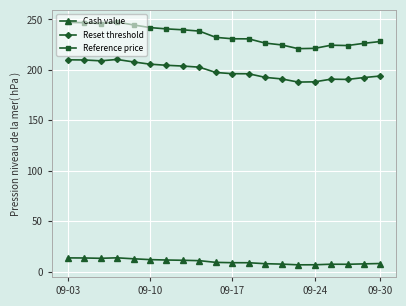

What is the minimum value for Reference price?

221.0